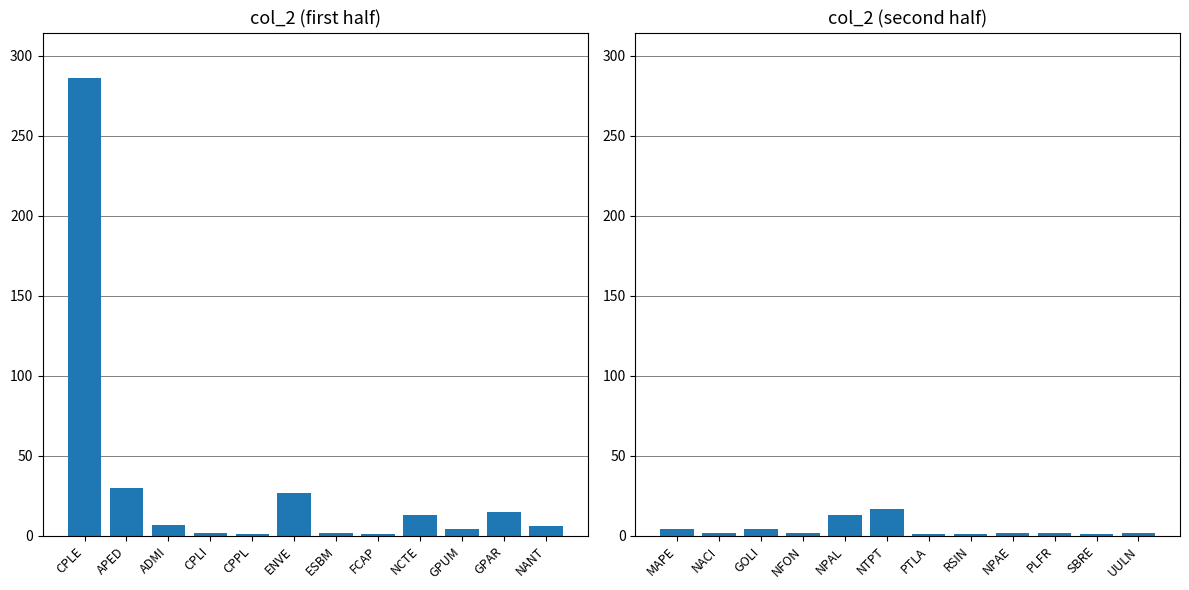

Reading right to left, transcribe all the data shown in this chart.

col_2 (left): 6	15	4	13	1	2	27	1	2	7	30	286
col_2 (right): 2	1	2	2	1	1	17	13	2	4	2	4